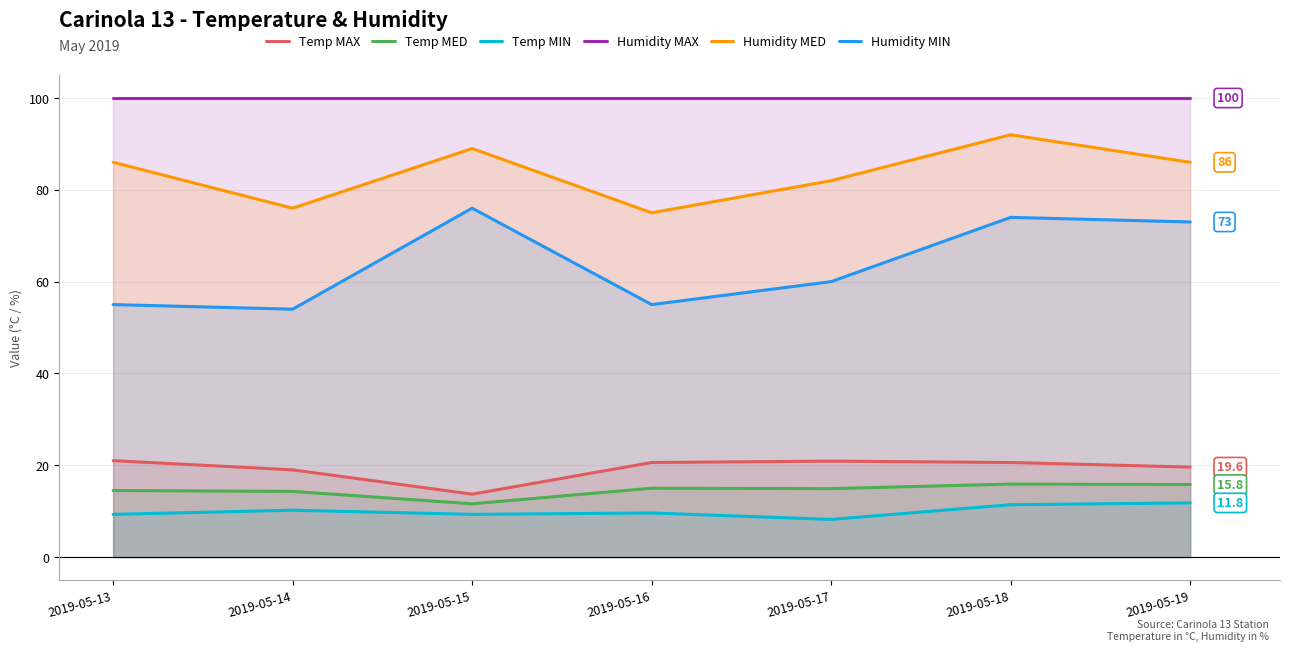

At which label does Temp MAX reach its minimum?

2019-05-15